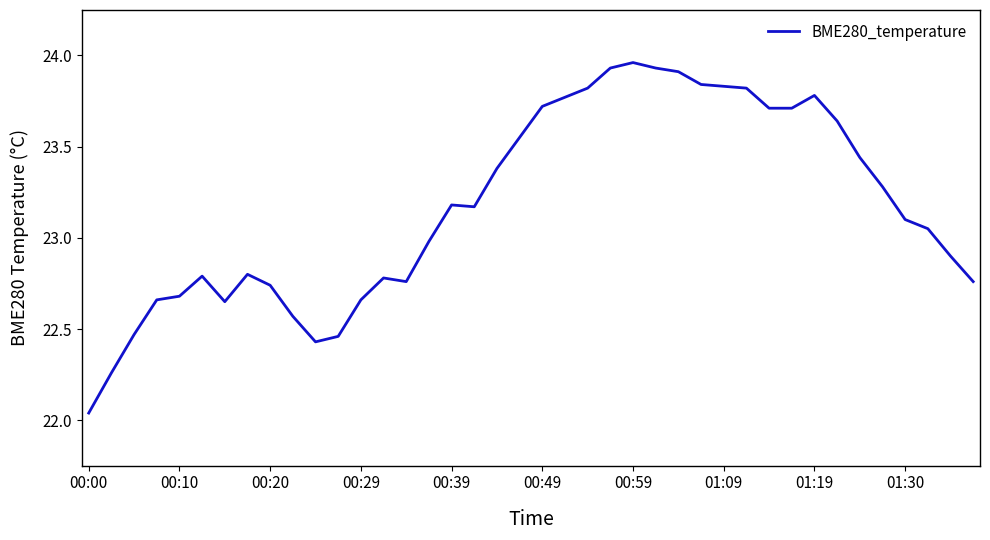

What is the difference between the maximum and minimum values?

1.9